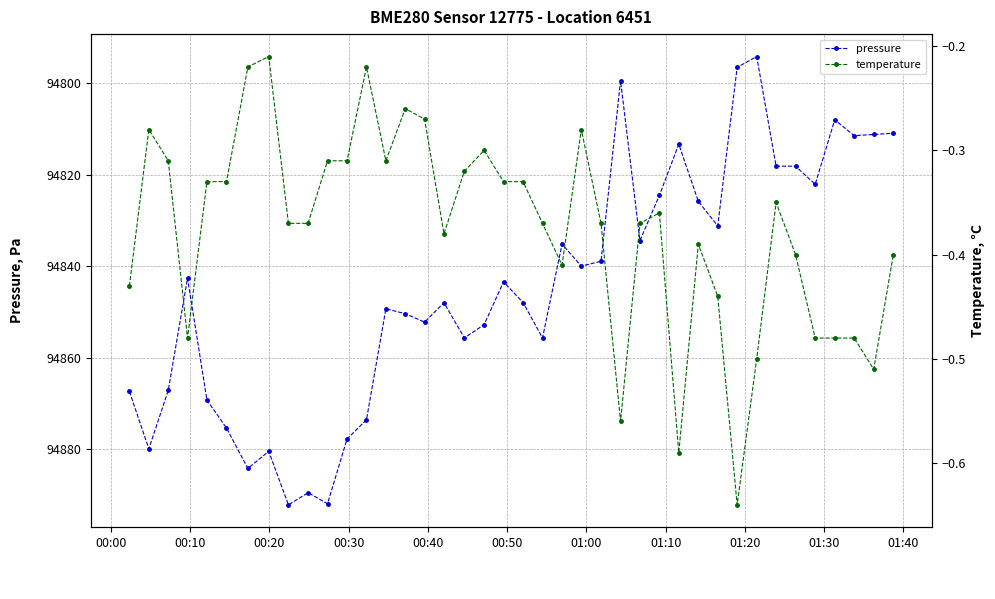

True or false: pressure and temperature cross at least once.

False